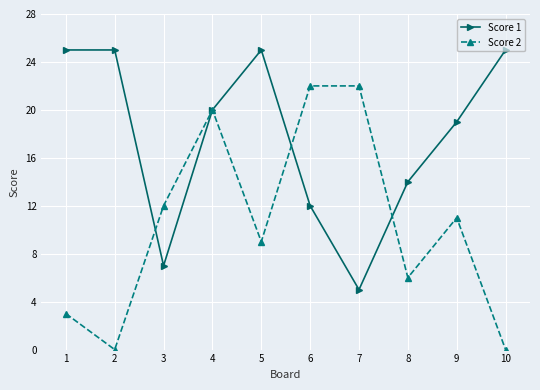

Is the value of Score 1 at 5 greater than the value of Score 2 at 8?

Yes